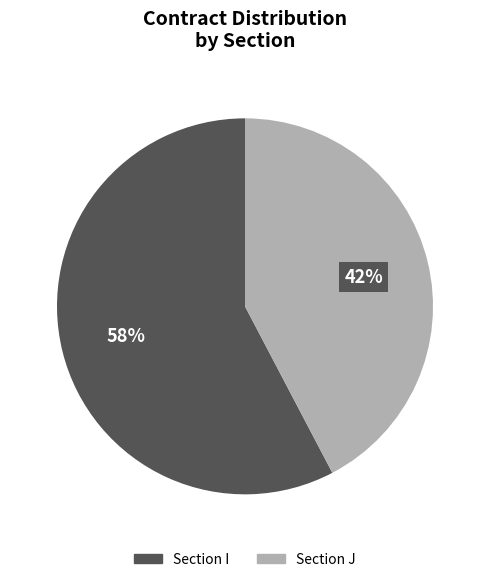

To the nearest percent, what is the average slice percentage?

50%